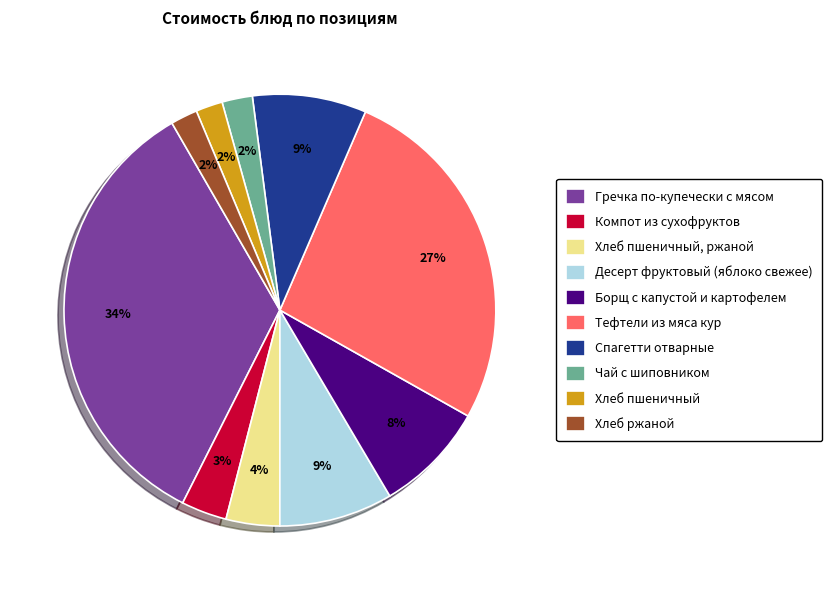

Does Гречка по-купечески с мясом account for over 50% of the chart?

No